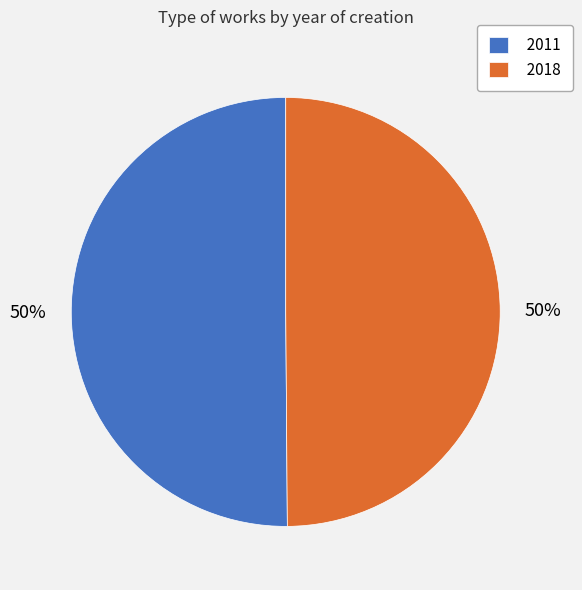

How many segments does this pie chart have?

2